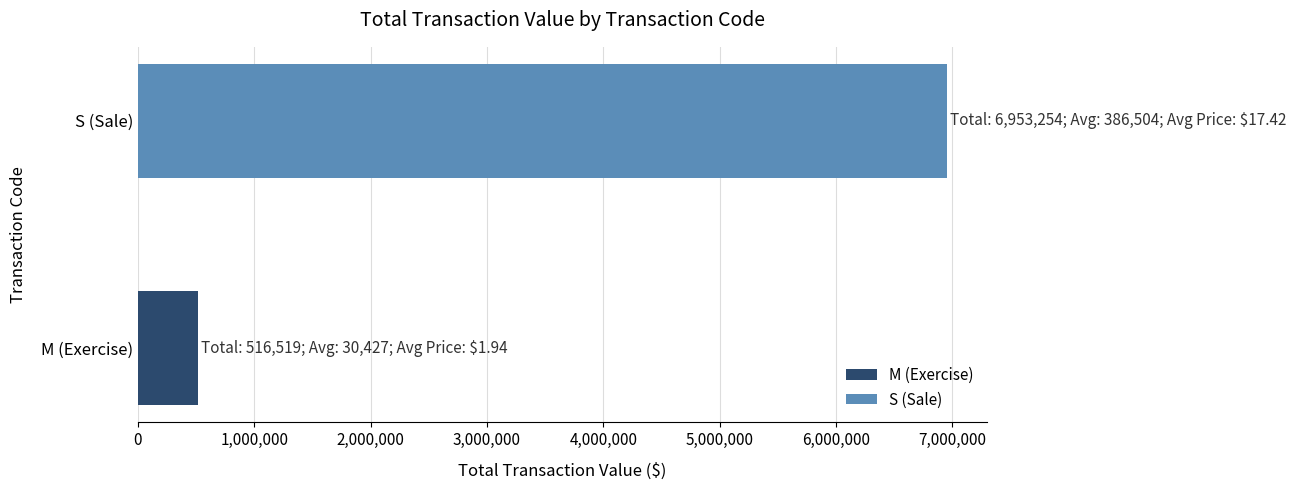

Does the chart contain any negative values?

No